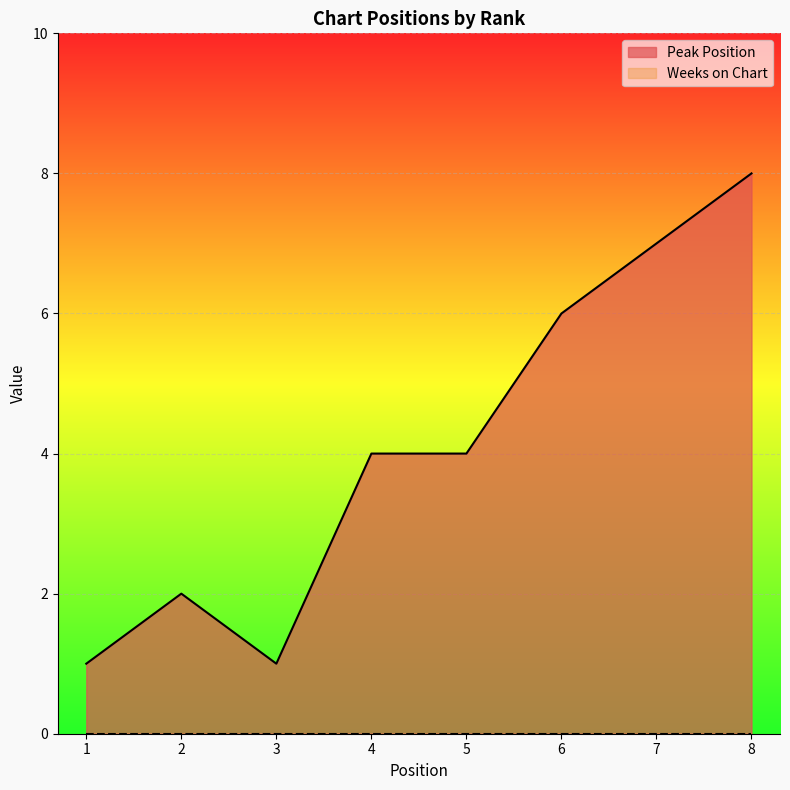

True or false: the data shows 7 at 7.

True